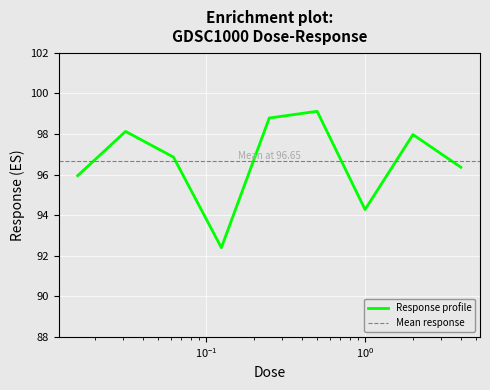

What is the difference between the maximum and minimum values?

6.7